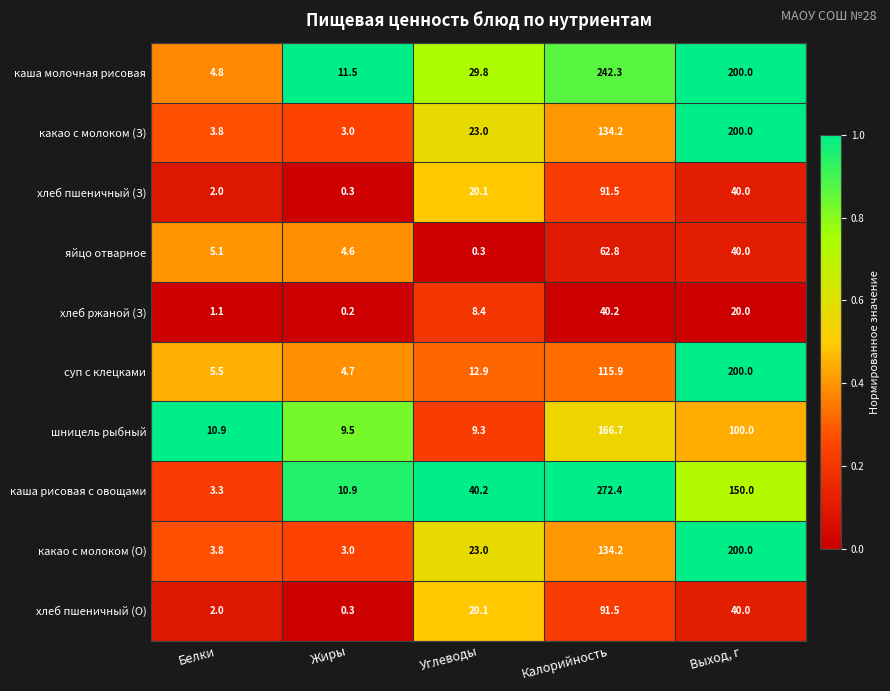

Which series has the largest total across all categories?

каша молочная рисовая